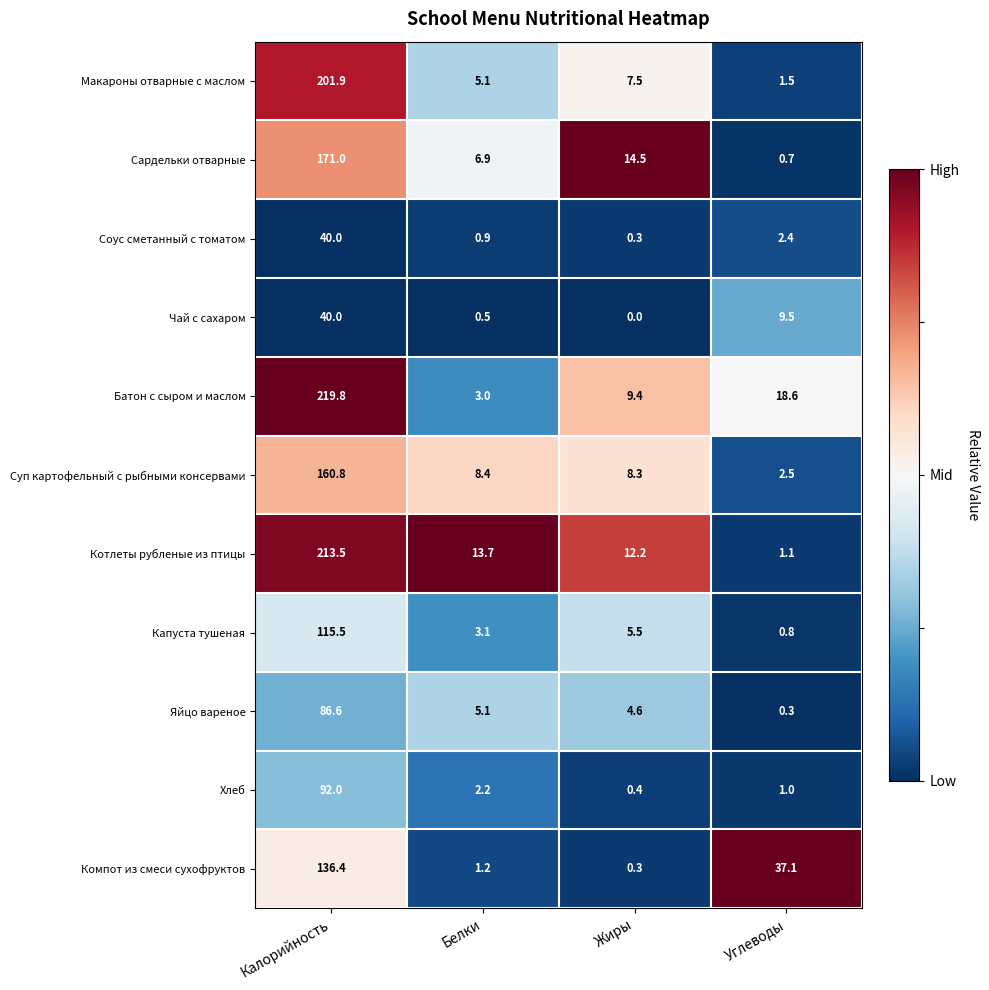

What is the total value across all series at Белки?

50.1